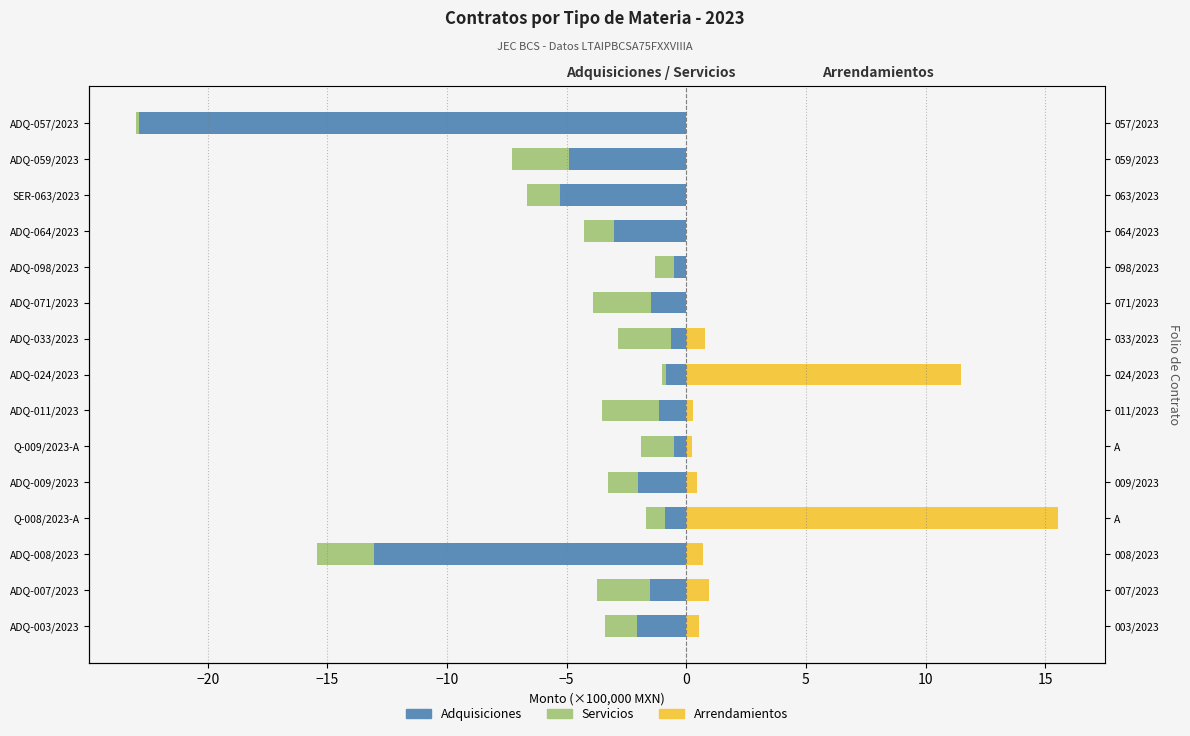

What are all the series names shown in the legend?

Adquisiciones, Servicios, Arrendamientos